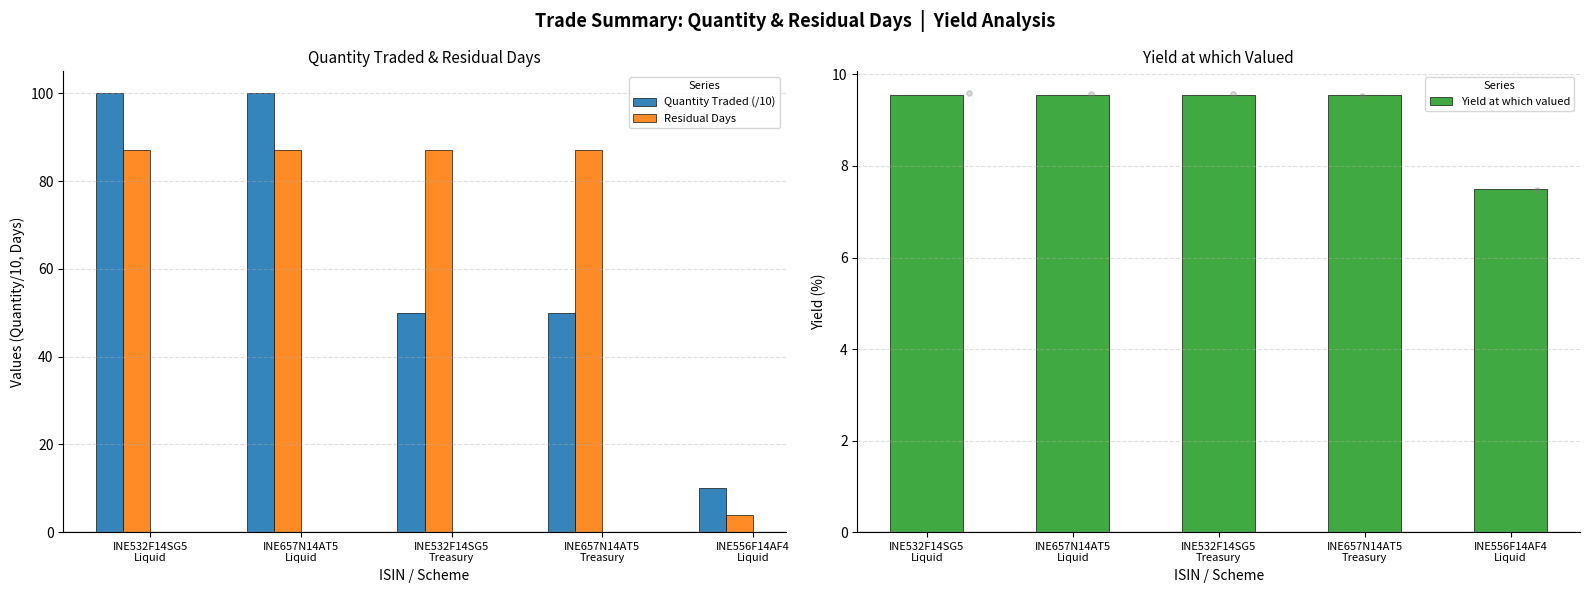

Which series contains the highest Y value?

Quantity Traded (/10)